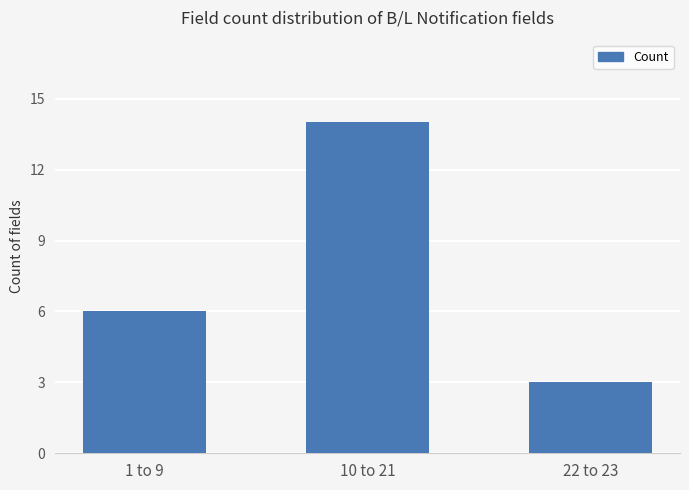

How many distinct data groups are displayed?

1